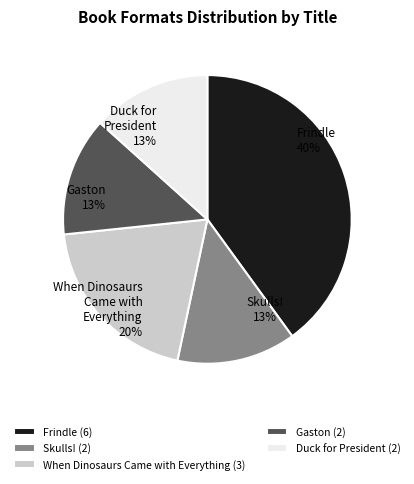

To the nearest percent, what portion does Skulls! represent?

13%